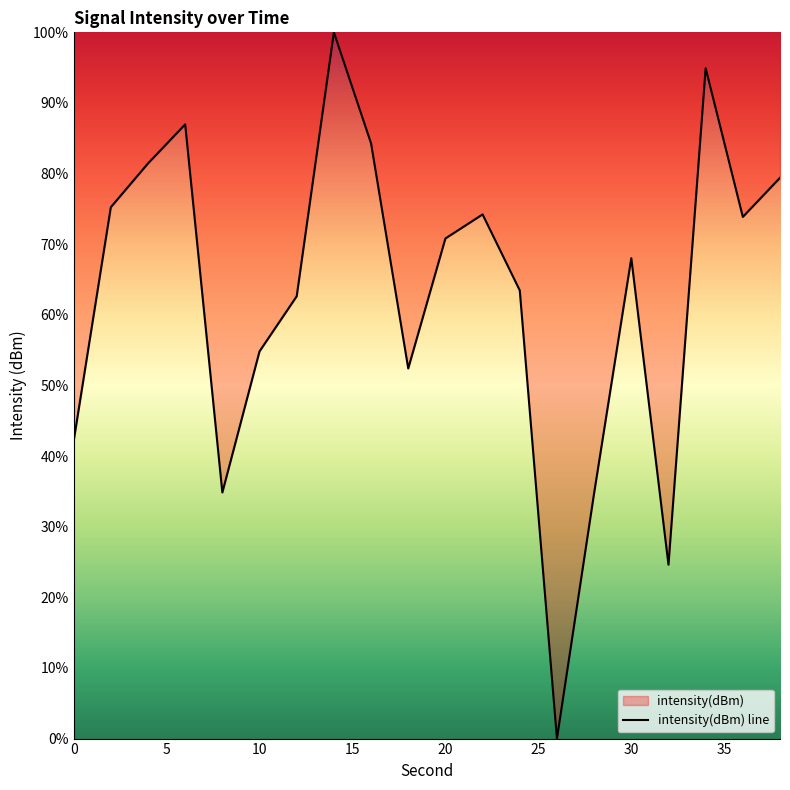

Approximately how many times larger is the value at 0 compared to 20?

0.6